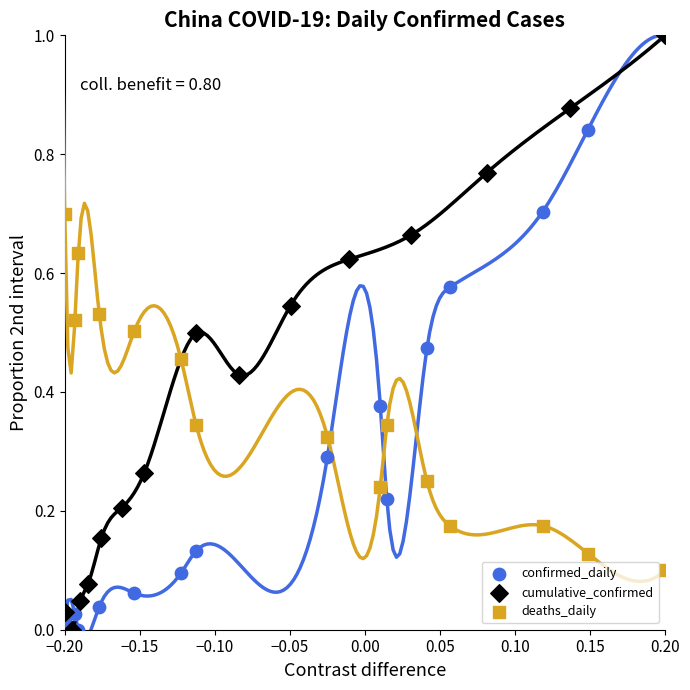

What are all the series names shown in the legend?

confirmed_daily, cumulative_confirmed, deaths_daily